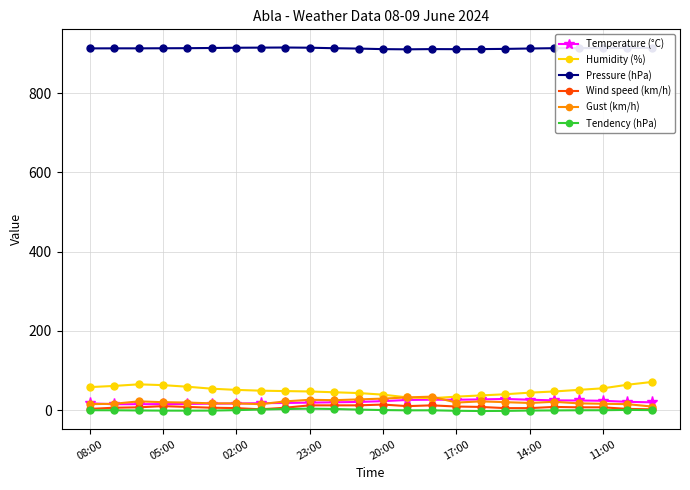

At how many categories does at least one series exceed 122?

24